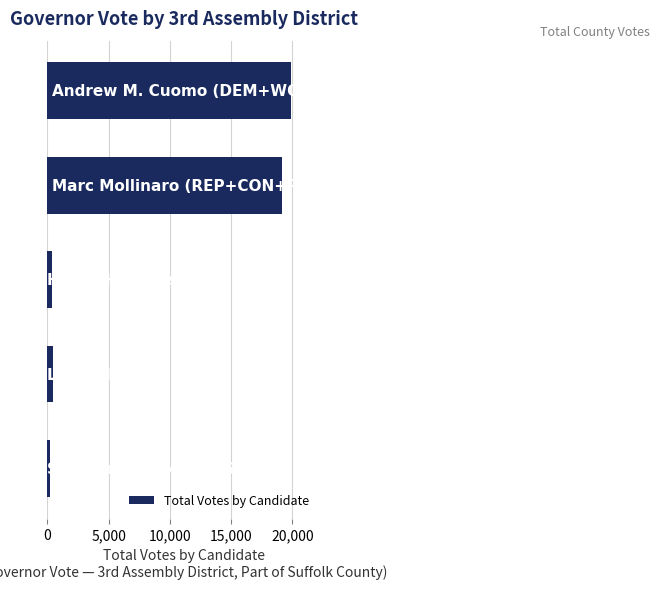

What is the greatest value displayed?

19928